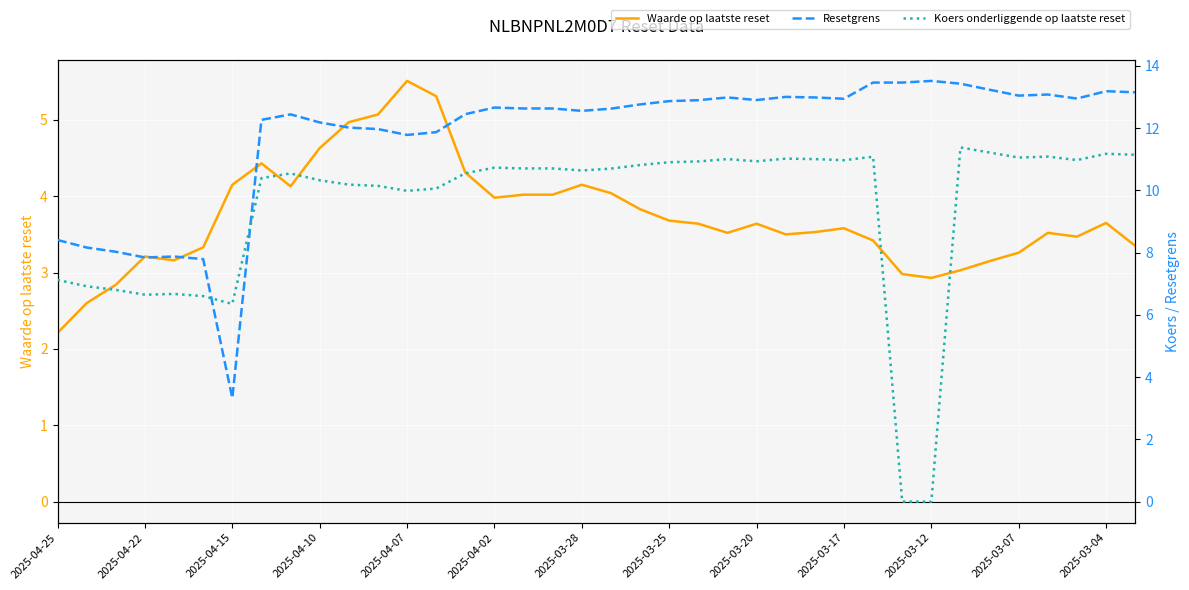

What is the maximum value for Waarde op laatste reset?

5.5